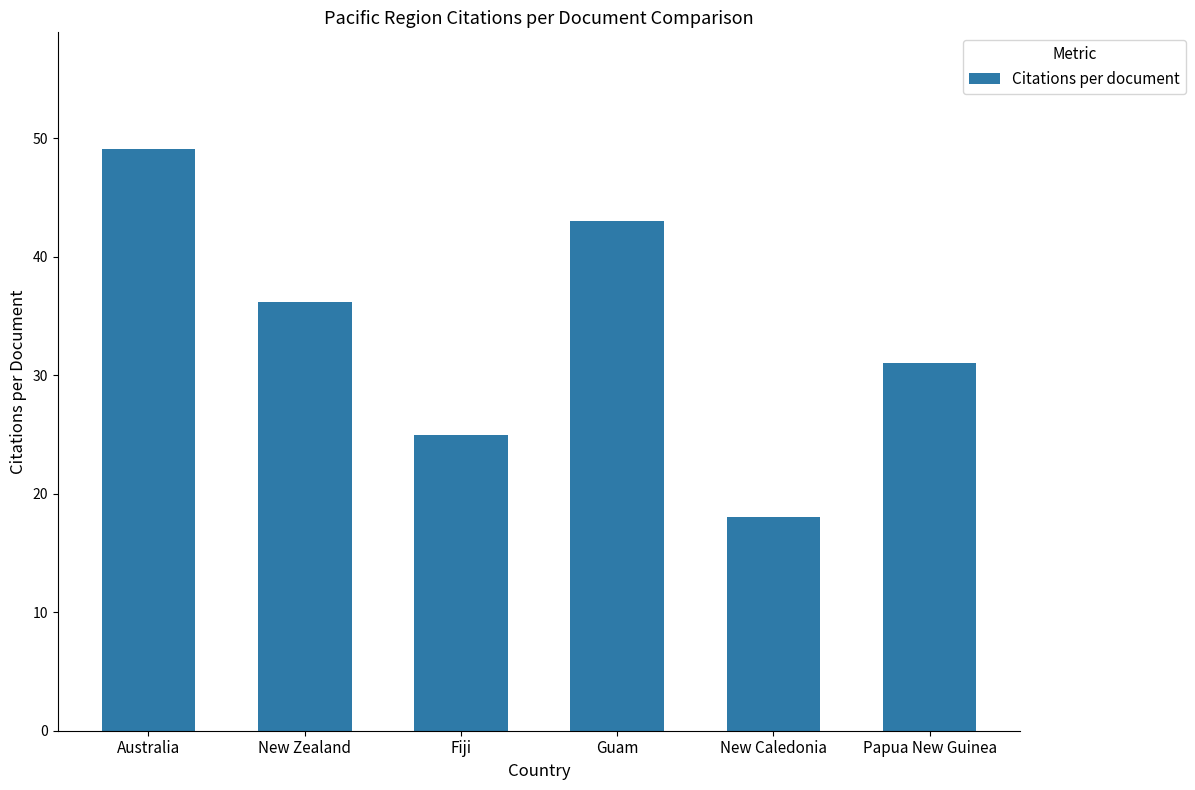

What is the ratio of the value at Australia to the value at New Caledonia?

2.7